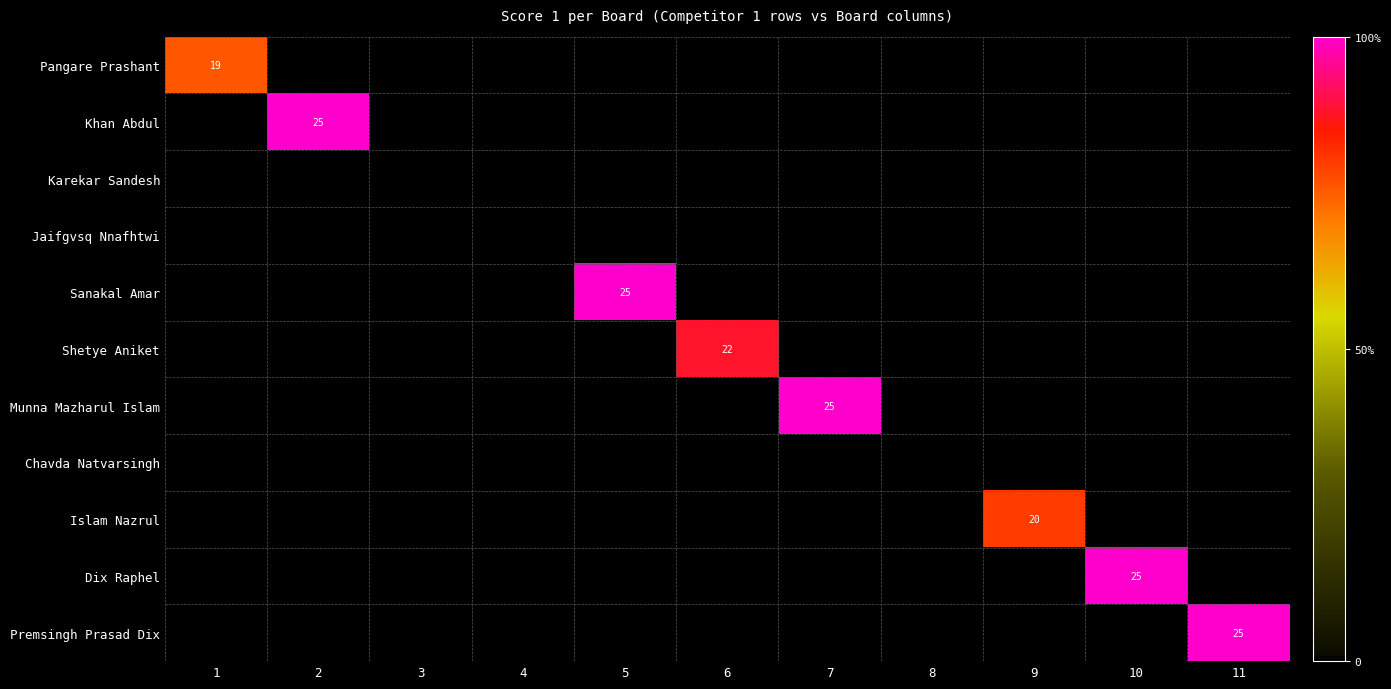

What is the greatest value displayed?

25.0